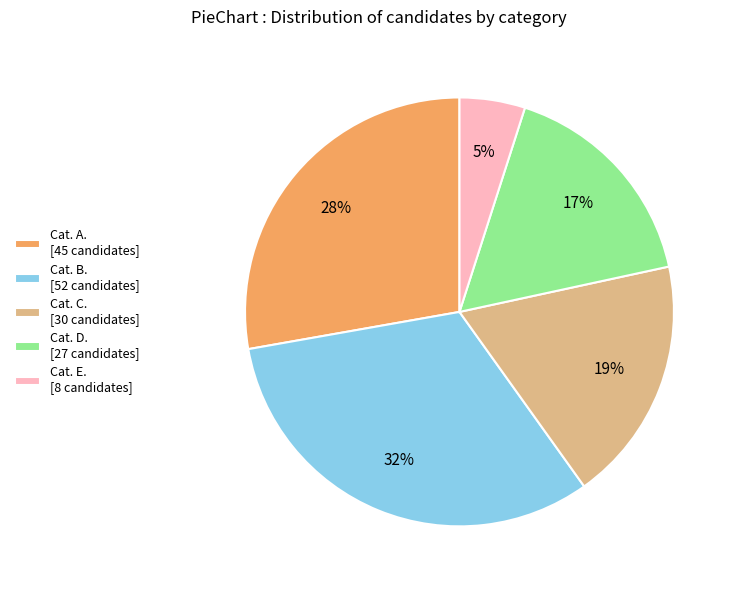

Does Cat. E. [8 candidates] represent more than half of the total?

No